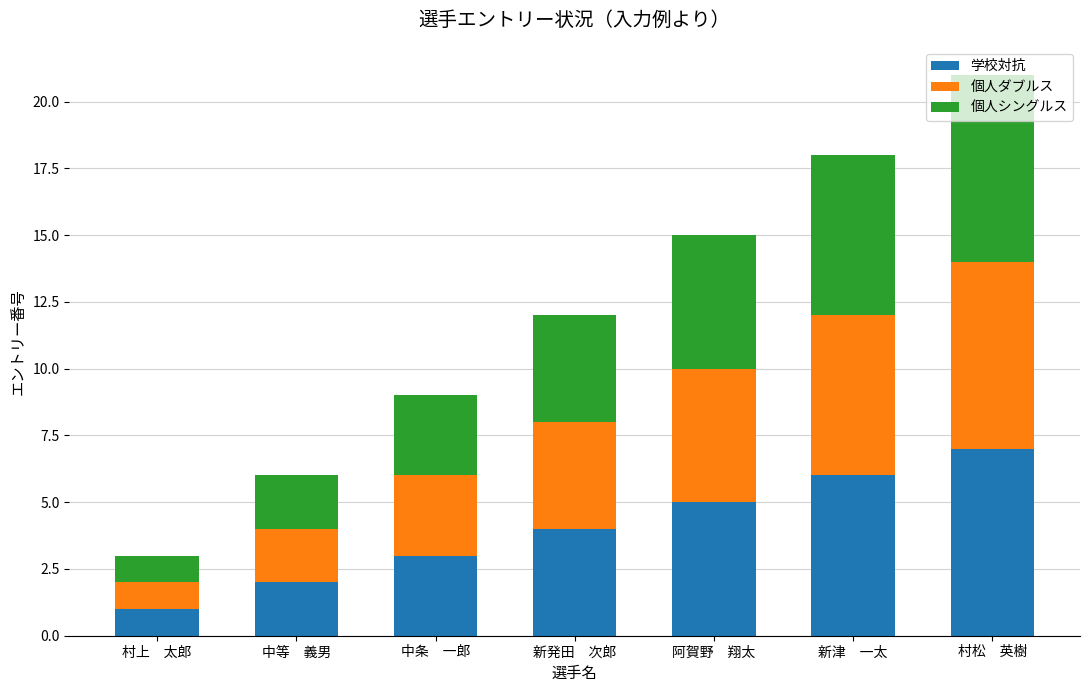

What is the average value of the 学校対抗 series?

4